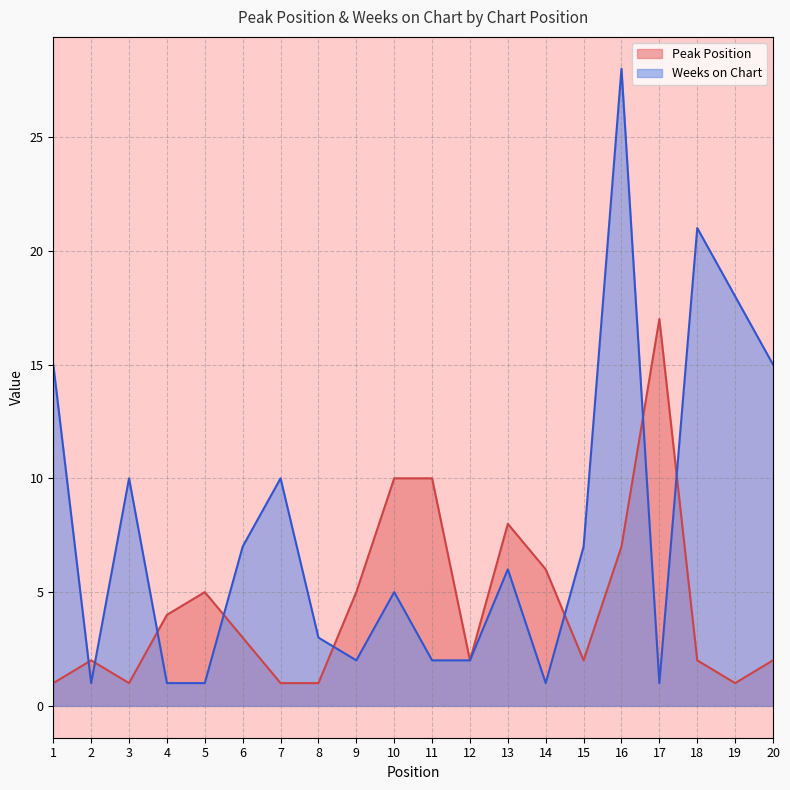

What are all the series names shown in the legend?

Peak Position, Weeks on Chart